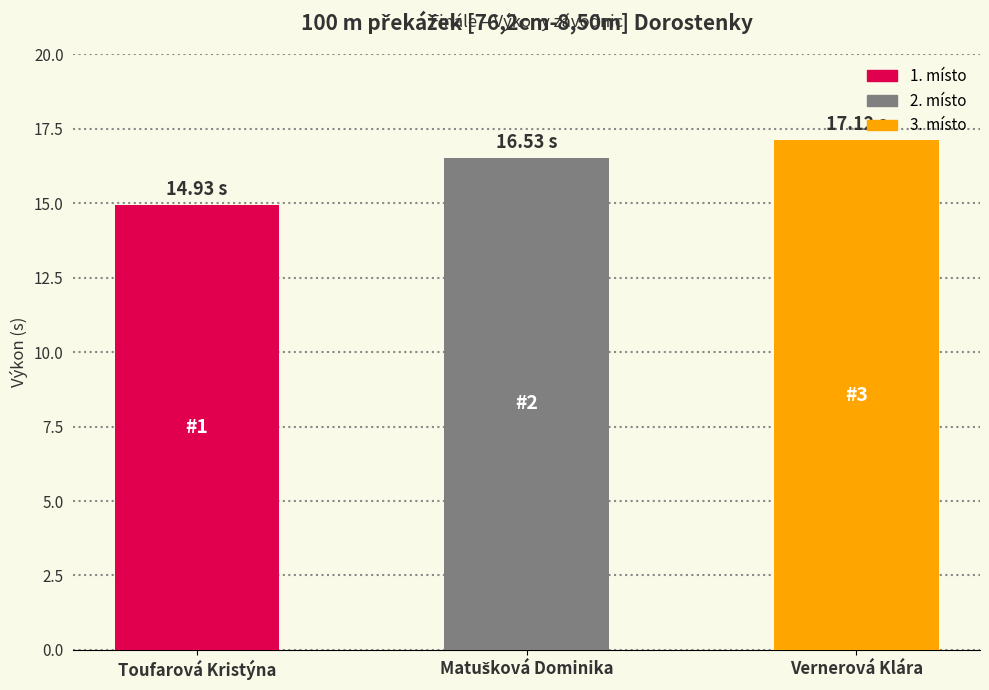

What is the label of the 1st bar from the left?

Toufarová Kristýna